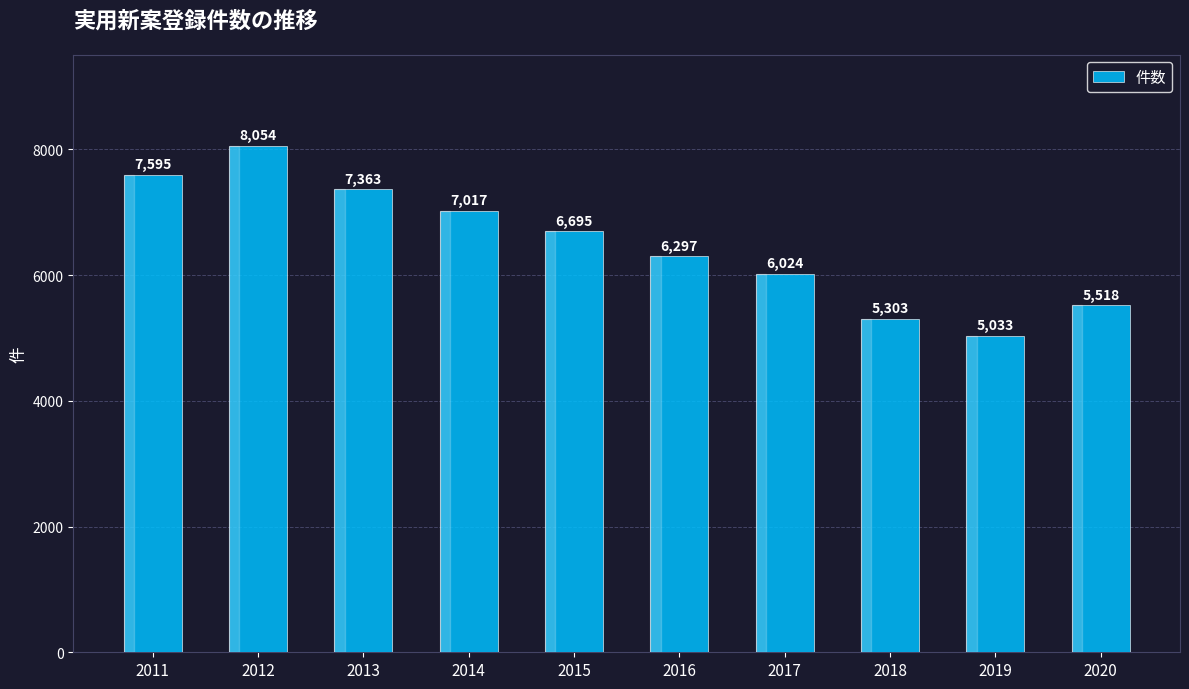

List the labels in order of value, smallest first.

2019, 2018, 2020, 2017, 2016, 2015, 2014, 2013, 2011, 2012